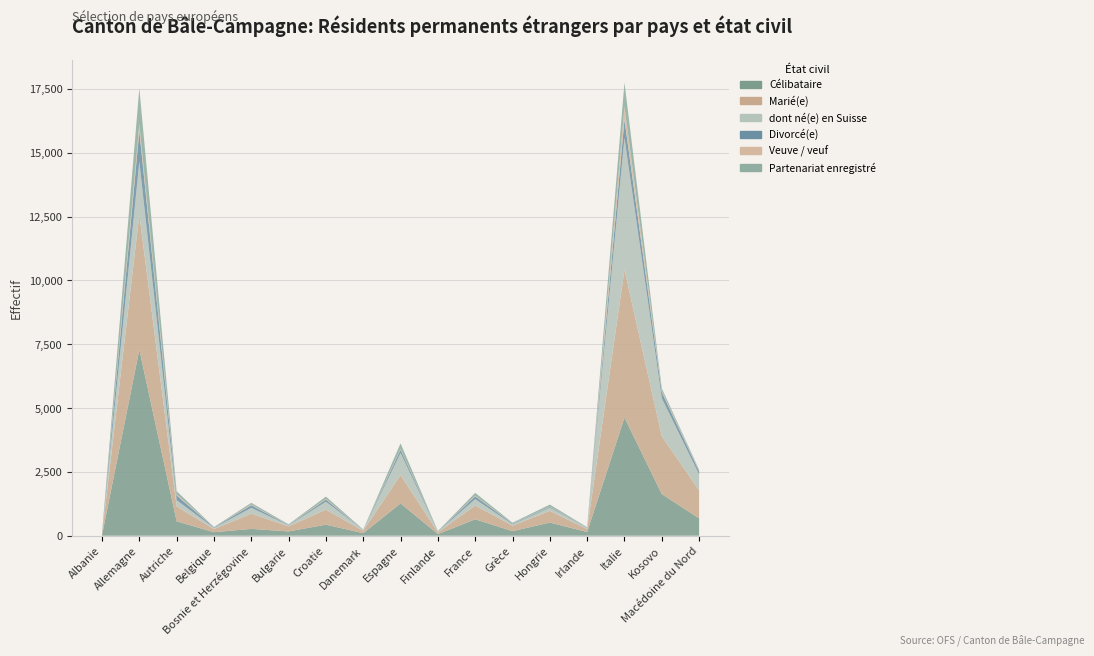

Reading left to right, what are all the values shown in this chart?

Célibataire: 19	7289	564	137	267	168	432	100	1265	64	641	178	515	146	4627	1631	678
Marié(e): 47	5292	586	122	594	200	586	93	1112	64	541	217	457	115	5791	2261	1099
dont né(e) en Suisse: 9	2078	242	46	231	37	315	28	862	26	251	51	123	49	5168	1494	623
Divorcé(e): 16	1195	184	20	101	15	84	7	131	12	110	27	34	16	706	235	114
Veuve / veuf: 0	267	45	1	29	5	26	4	33	3	24	7	11	1	517	52	23
Partenariat enregistré: 2	1403	123	13	65	22	89	11	216	12	111	28	79	5	938	98	47